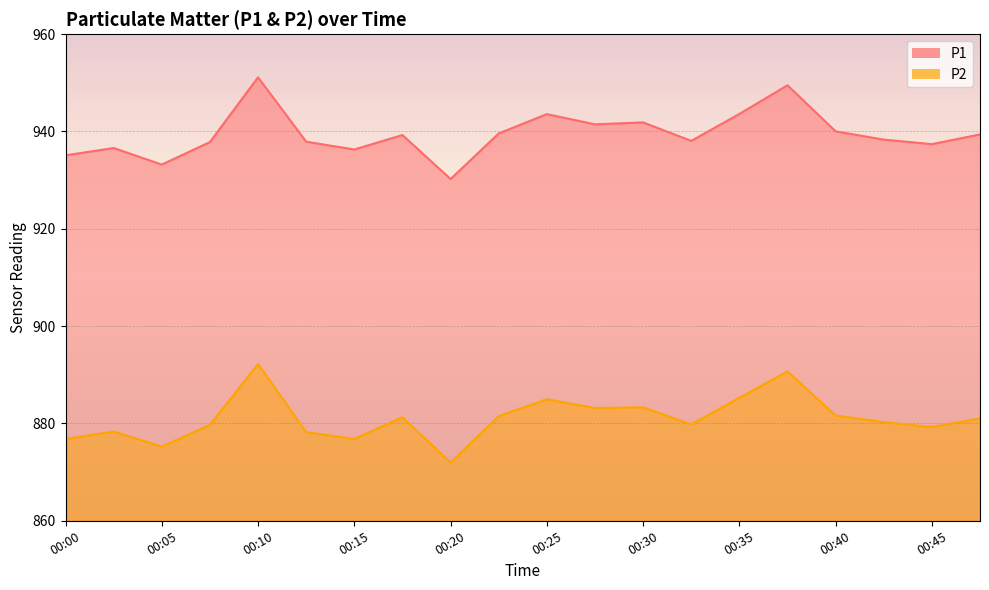

At which category does the chart reach its minimum across all series?

00:20